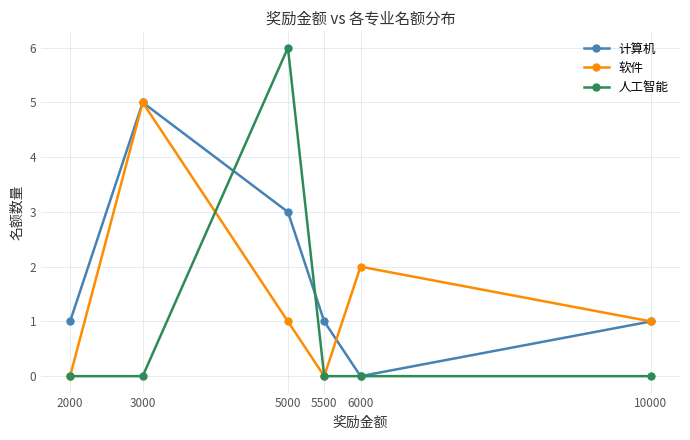

Rank the series by their average value, from highest to lowest.

计算机, 软件, 人工智能